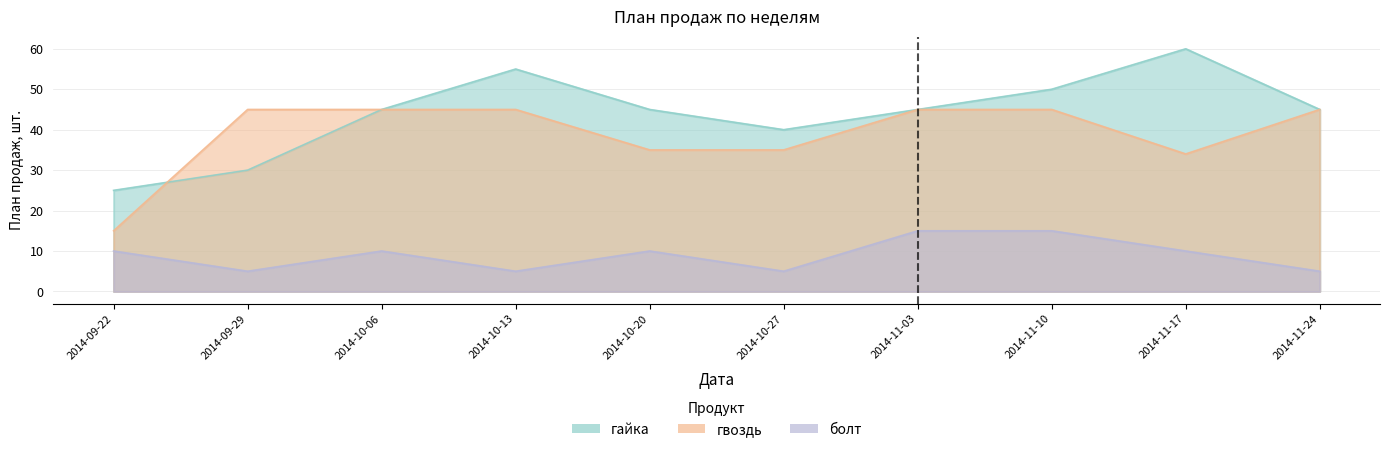

What are all the series names shown in the legend?

гайка, гвоздь, болт